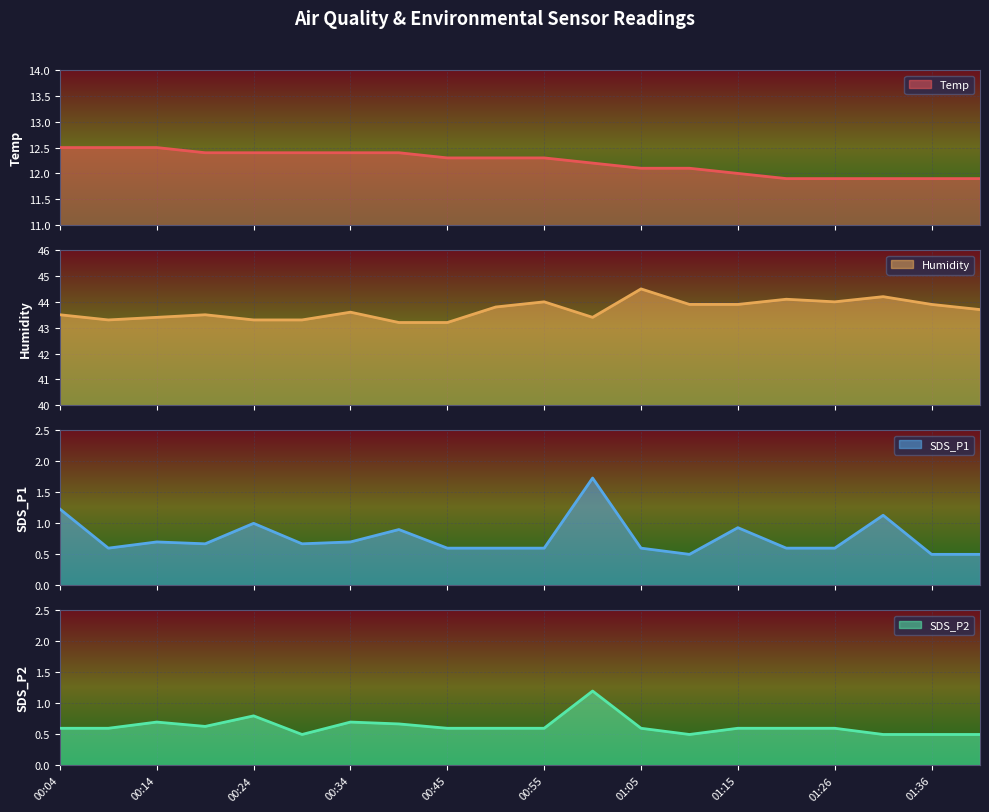

At 01:10, list the series in order from smallest to largest.

SDS_P1, SDS_P2, Temp, Humidity